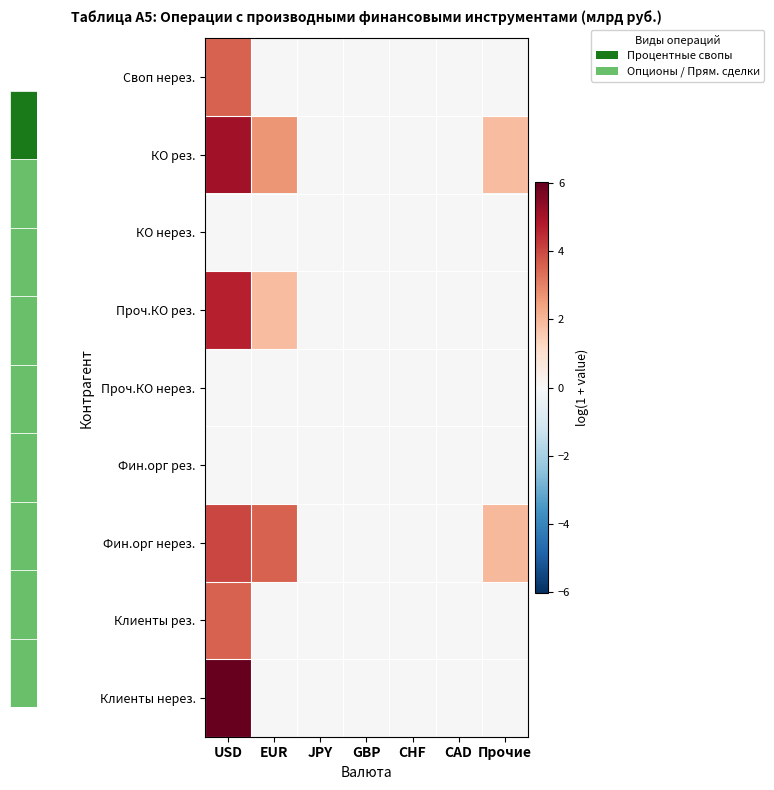

At which category is the sum across all series the highest?

USD